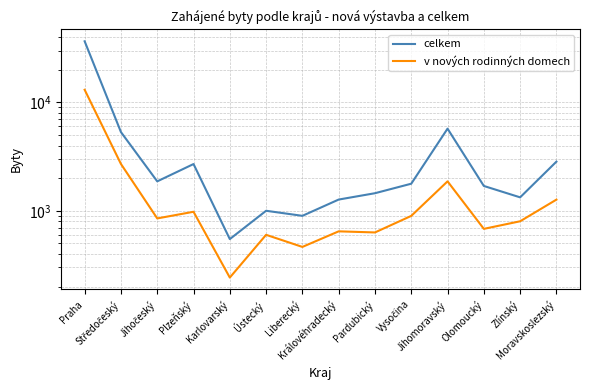

True or false: v nových rodinných domech and celkem cross at least once.

False